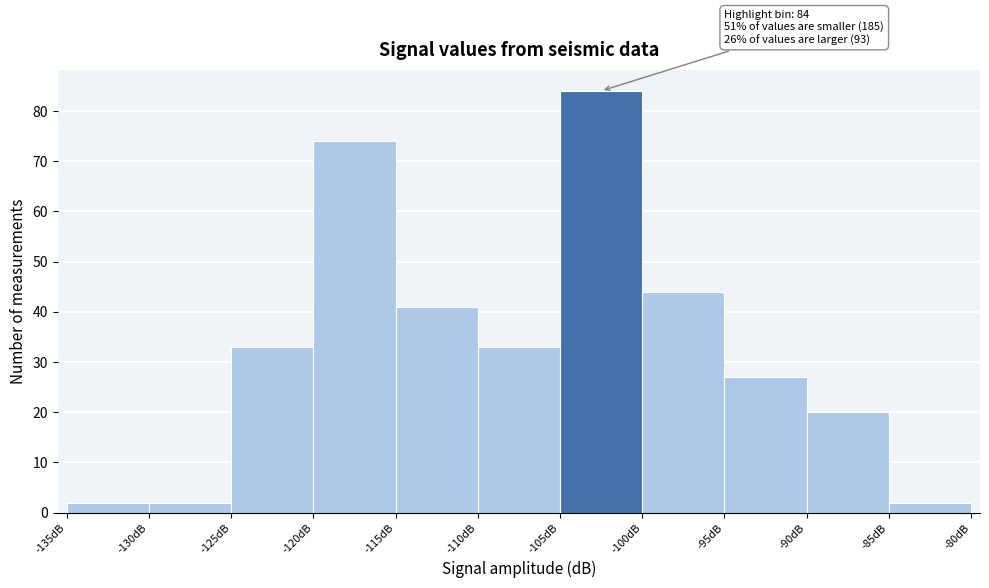

Over which range of the x-axis is the bar tallest?

-105 to -100